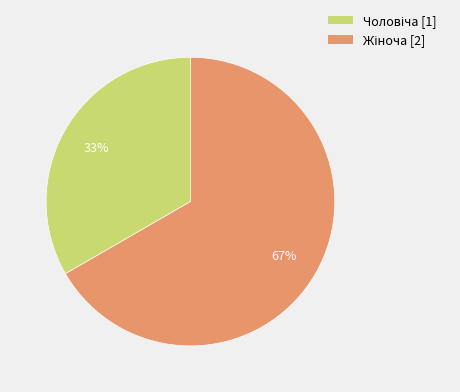

To the nearest percent, what is the average slice percentage?

50%